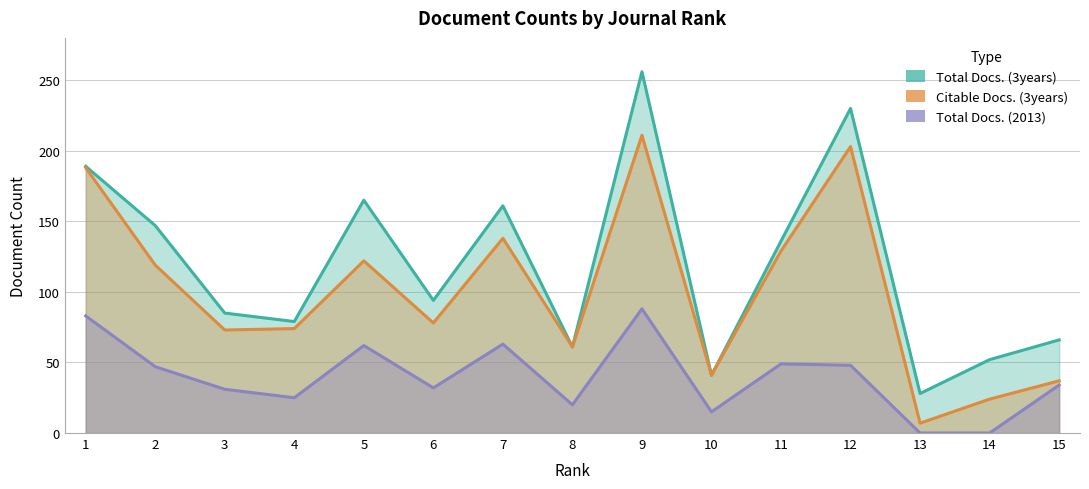

Reading right to left, extract all data points from this chart.

Total Docs. (3years): 15=66	14=52	13=28	12=230	11=136	10=41	9=256	8=61	7=161	6=94	5=165	4=79	3=85	2=147	1=189
Citable Docs. (3years): 15=37	14=24	13=7	12=203	11=129	10=41	9=211	8=61	7=138	6=78	5=122	4=74	3=73	2=119	1=188
Total Docs. (2013): 15=34	14=0	13=0	12=48	11=49	10=15	9=88	8=20	7=63	6=32	5=62	4=25	3=31	2=47	1=83